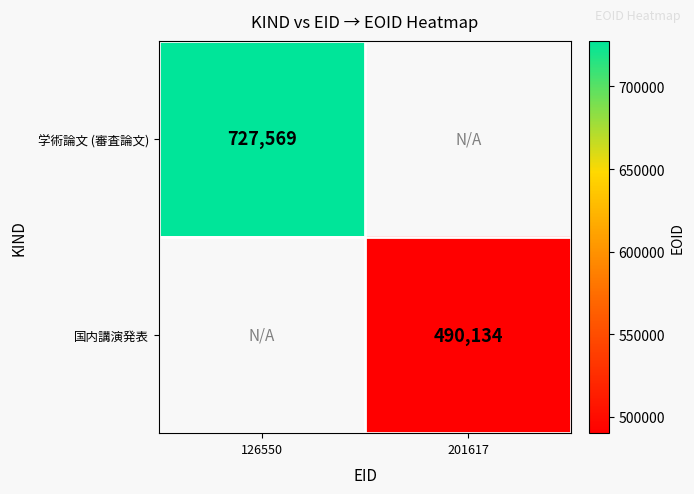

True or false: 学術論文 (審査論文) has a value of 727569 at 126550.

True